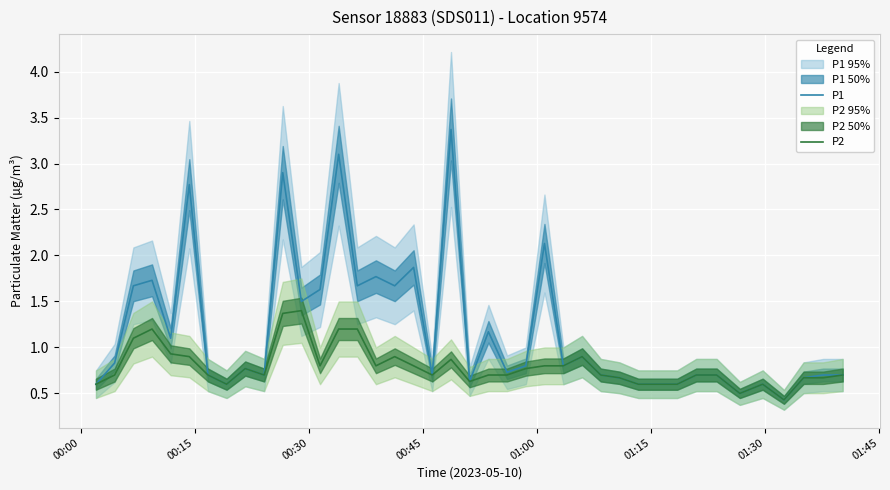

What is the minimum value for P1?

0.4